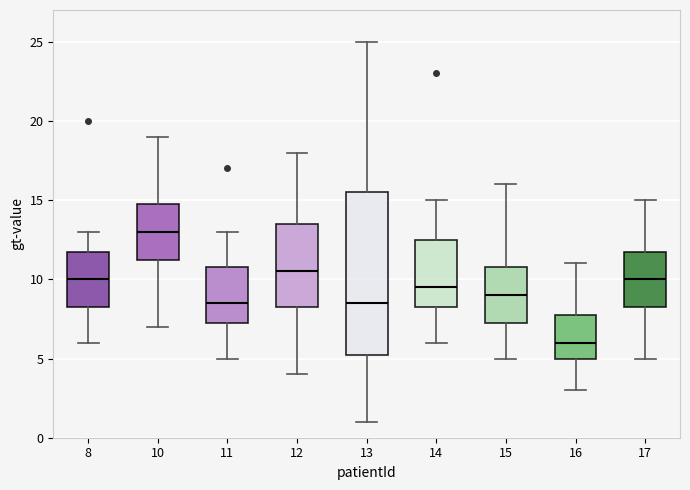

Which box is the tallest, from its lower edge to its upper edge?

13